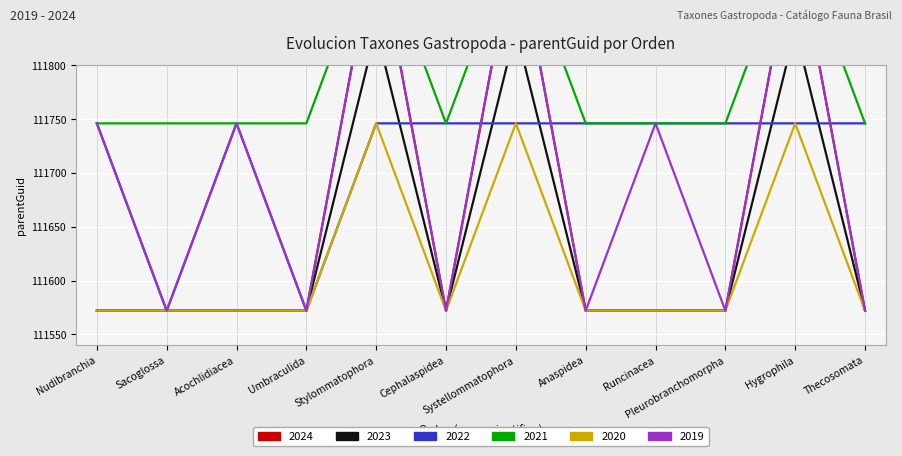

At which category does the chart reach its peak across all series?

Stylommatophora